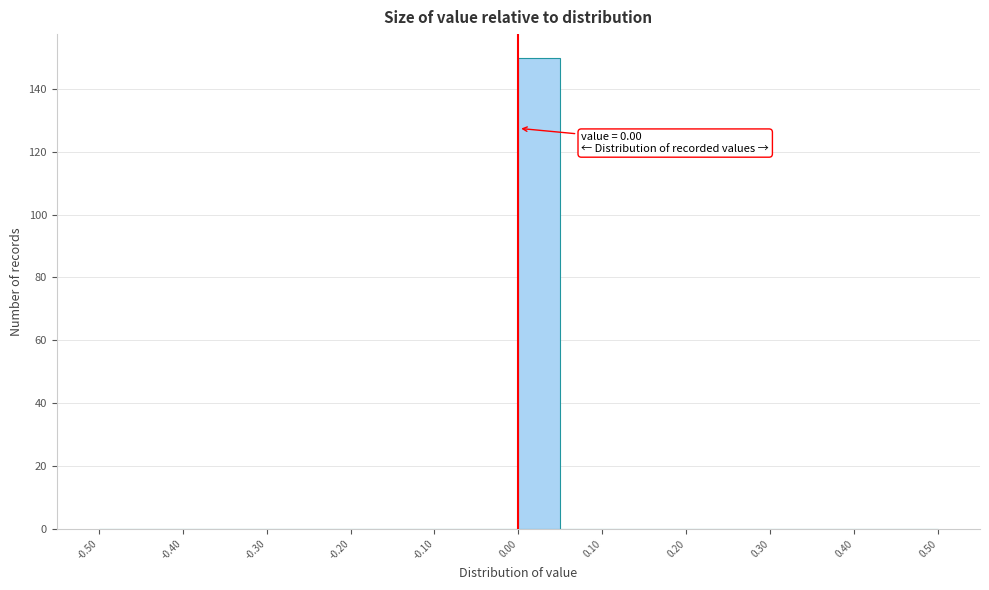

Over which range of the x-axis is the bar tallest?

0.00 to 0.05